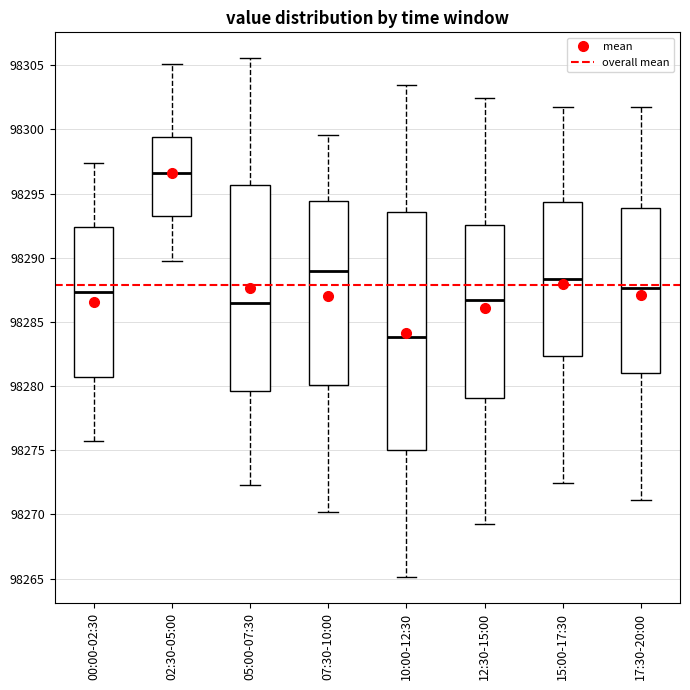

Where is the lower edge of the box for 17:30-20:00 on the y-axis? The values are not printed on the chart, so give them approximately, as read against the axis.

98281.0